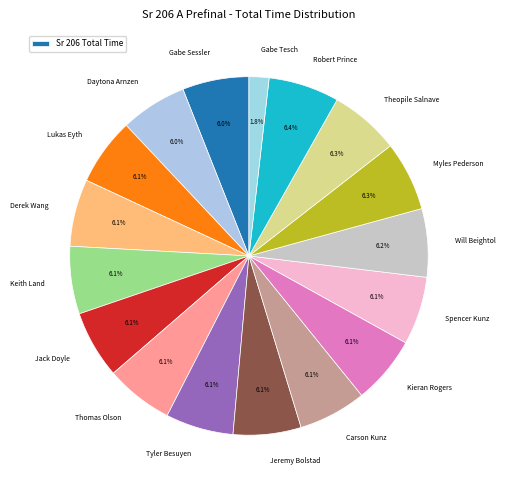

Does any single category account for the majority?

No